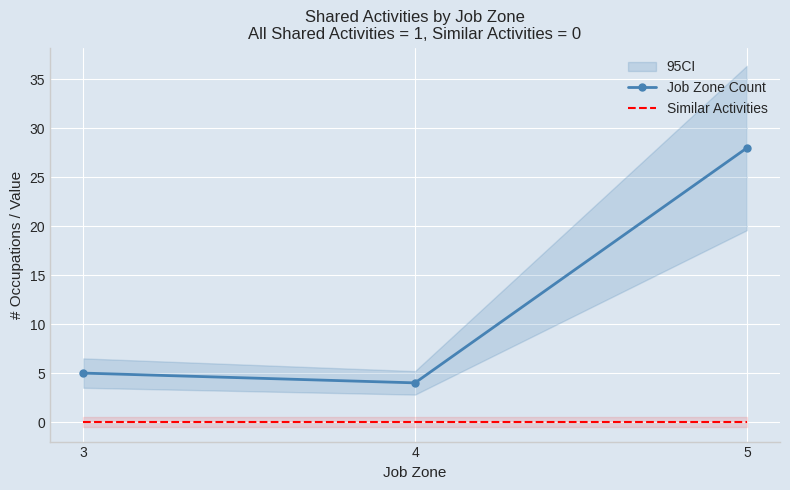

What are all the series names shown in the legend?

Job Zone Count, Similar Activities